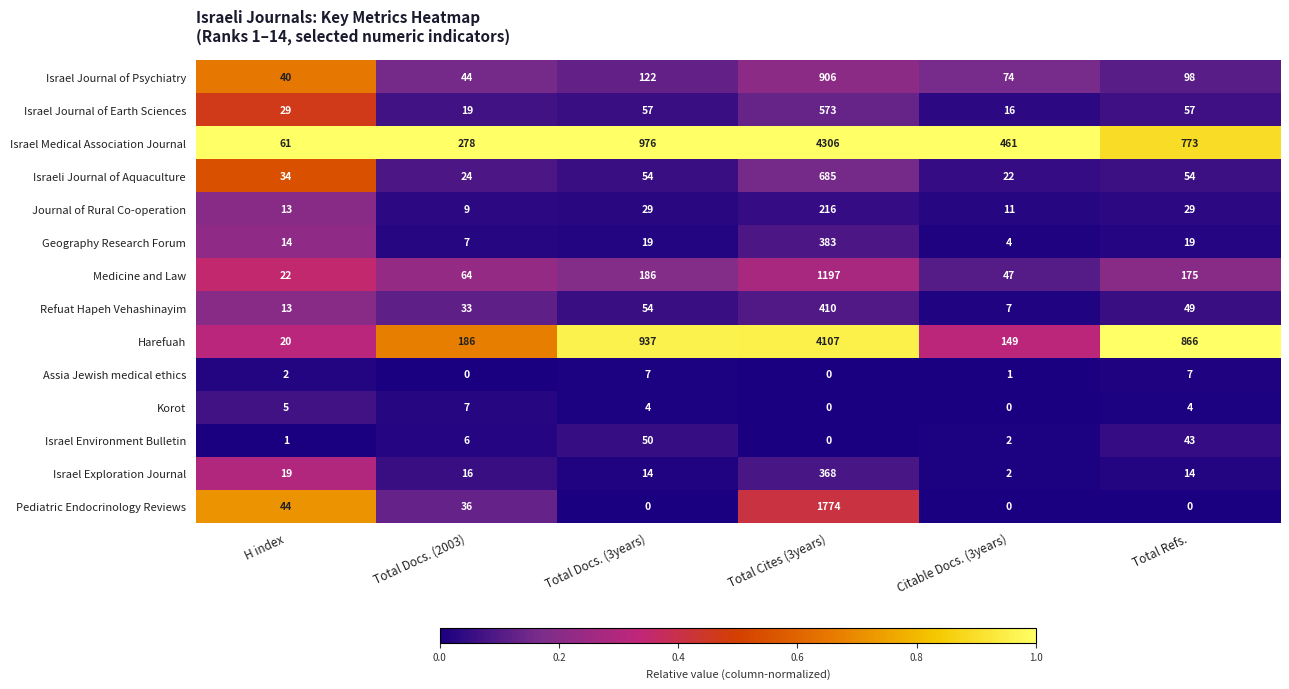

What is the spread (max minus min) of values at Total Cites (3years)?

4306